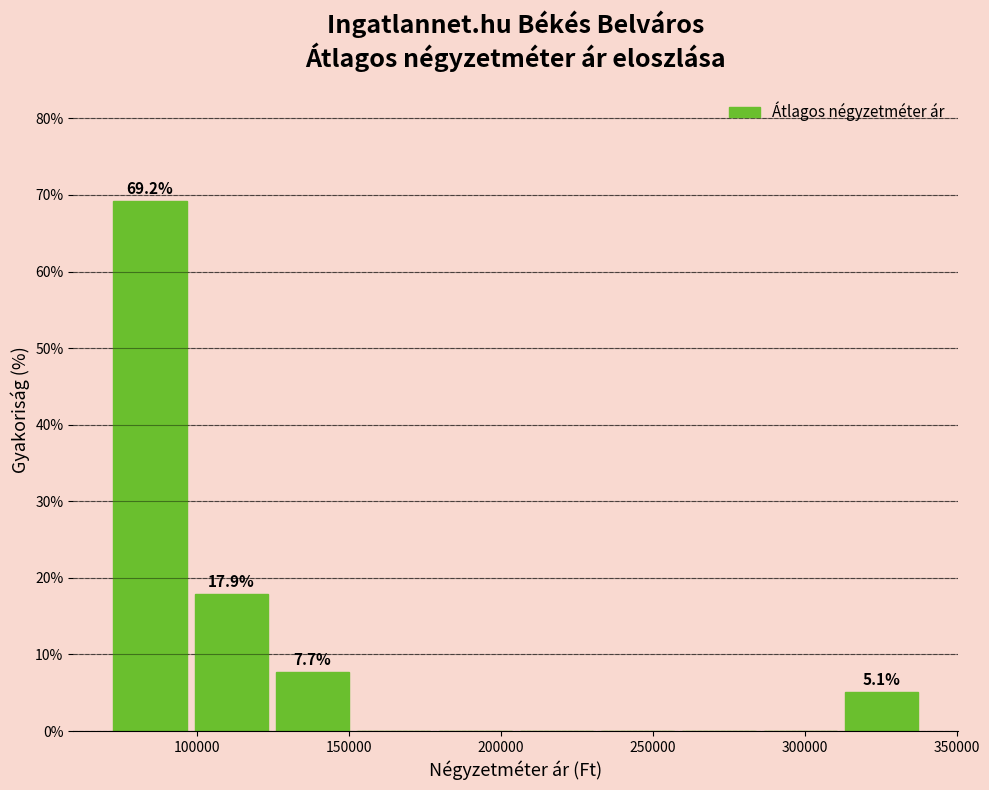

Which range on the x-axis has the tallest bar?

75000 to 100000